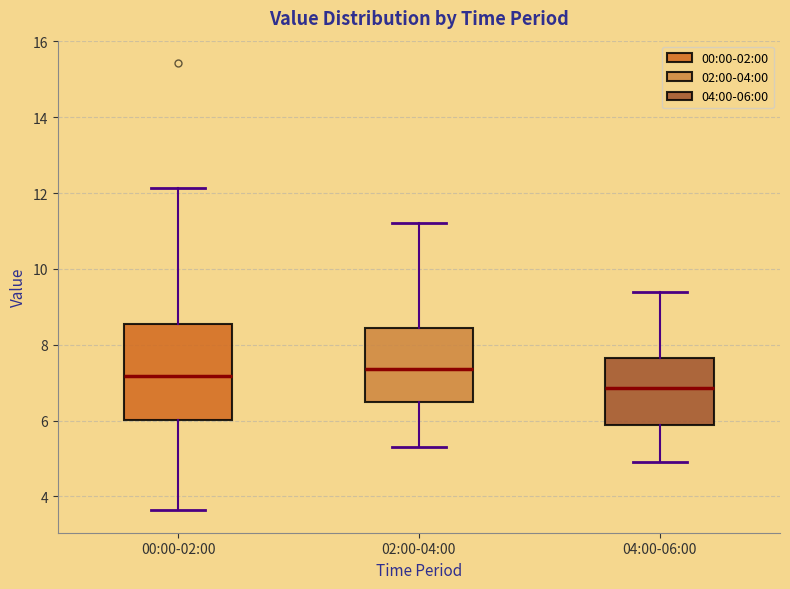

Reading left to right, read every box against the y-axis: the position of its median line, the range the box covers, and the ends of its whiskers. The values are not printed on the chart, so give them approximately, as read against the axis.

00:00-02:00: median 7.2, box 6.0 to 8.6, whiskers 3.6 to 12.2
02:00-04:00: median 7.4, box 6.4 to 8.4, whiskers 5.4 to 11.2
04:00-06:00: median 6.8, box 5.8 to 7.6, whiskers 5.0 to 9.4